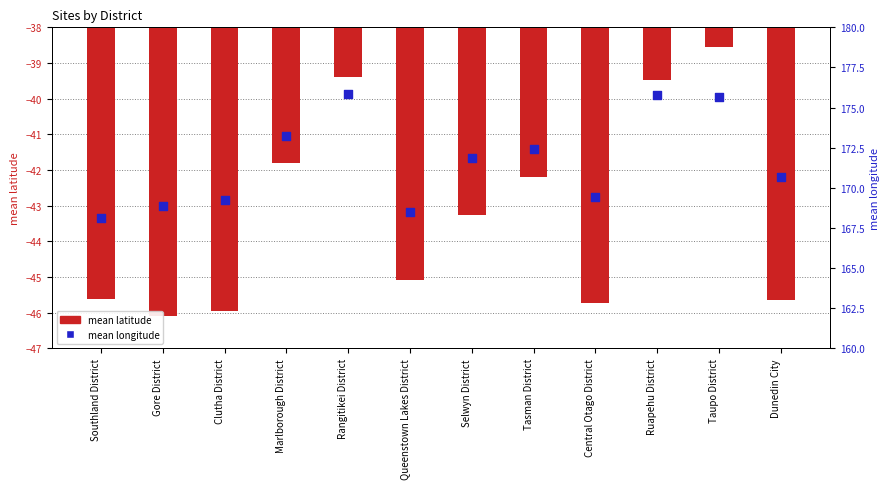

At which category is the sum across all series the highest?

Taupo District